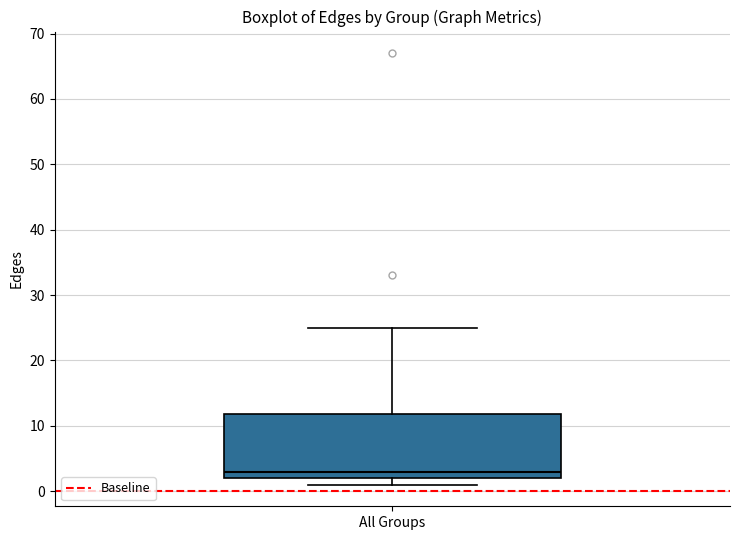

Transcribe this box plot: give where the median line is, the range the box spans, and where the two whiskers end, as read against the y-axis. The values are not printed on the chart, so give them approximately, as read against the axis.

median 3, box 2 to 12, whiskers 1 to 25